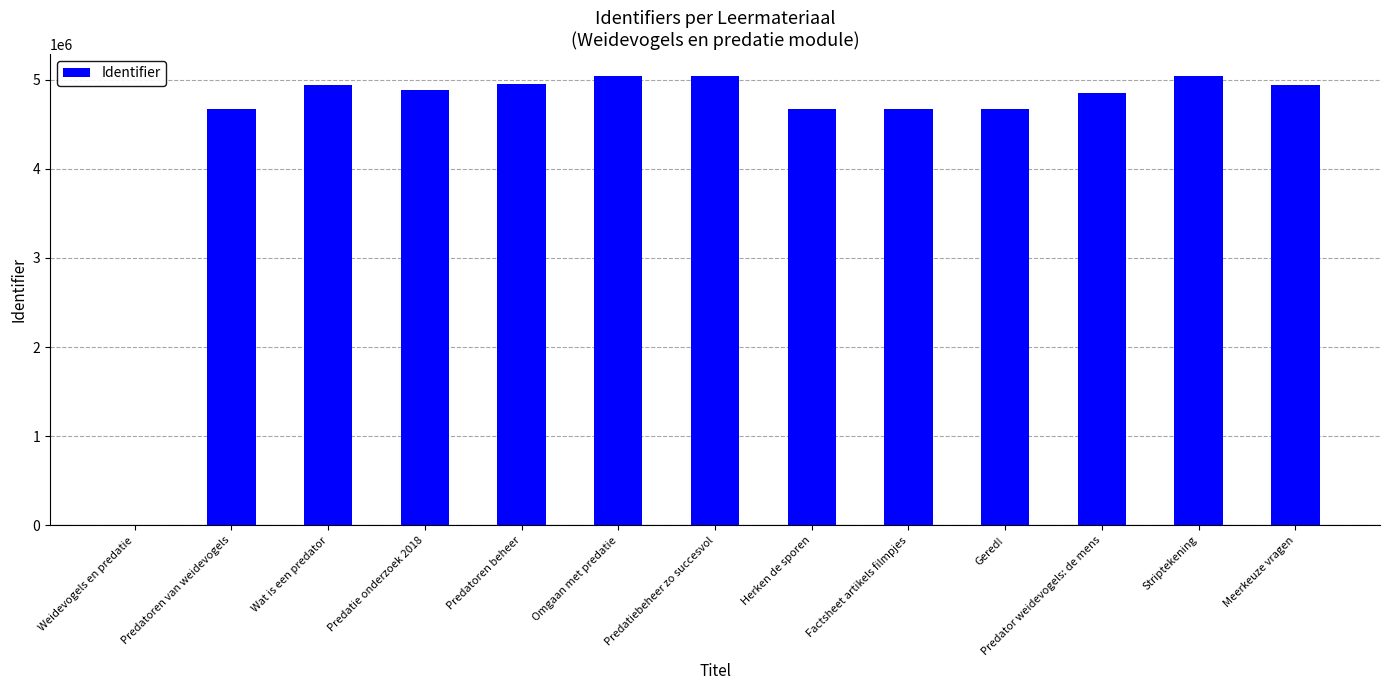

The value at Meerkeuze vragen is 4936299. True or false?

True